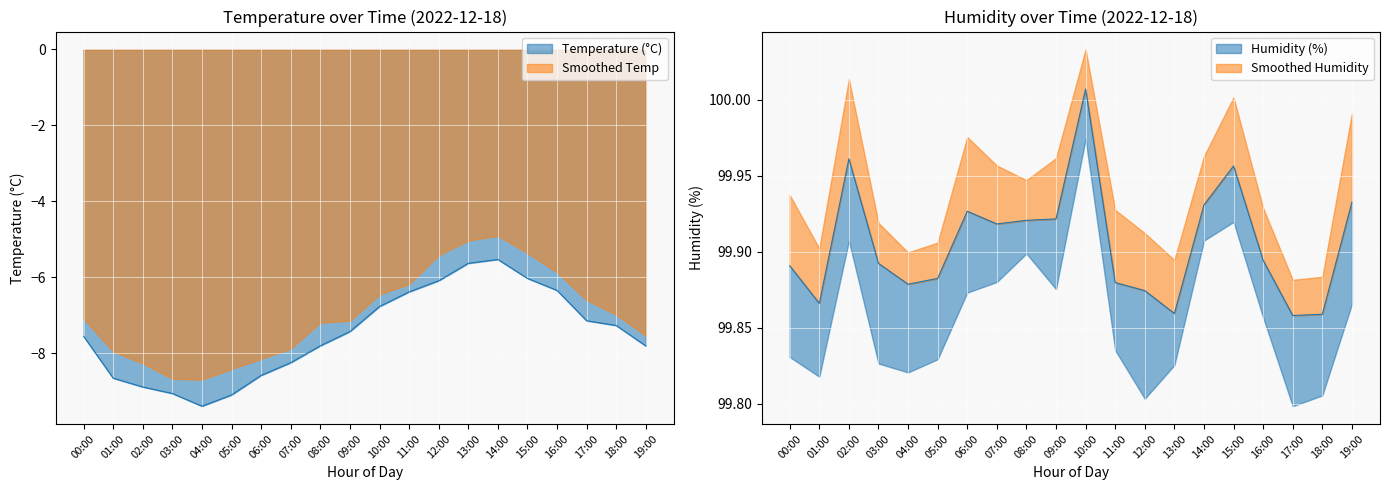

At which label does the data first exceed -7?

10:00